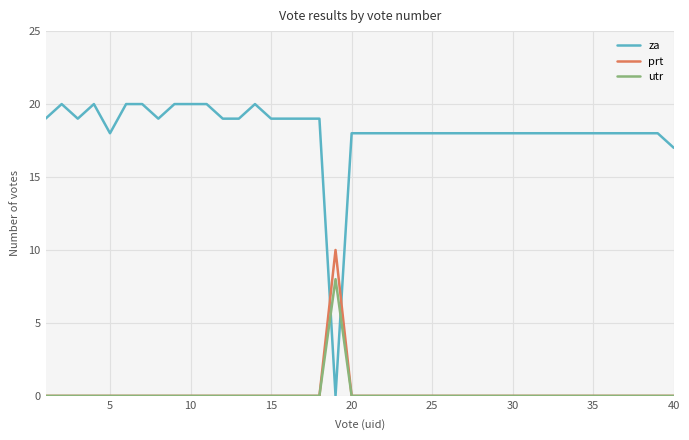

Which series has the largest range (max minus min)?

za